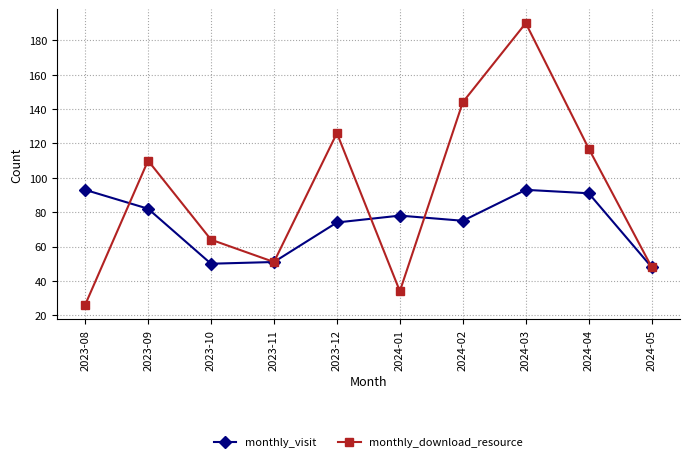

What is the lowest value of the monthly_download_resource series?

26